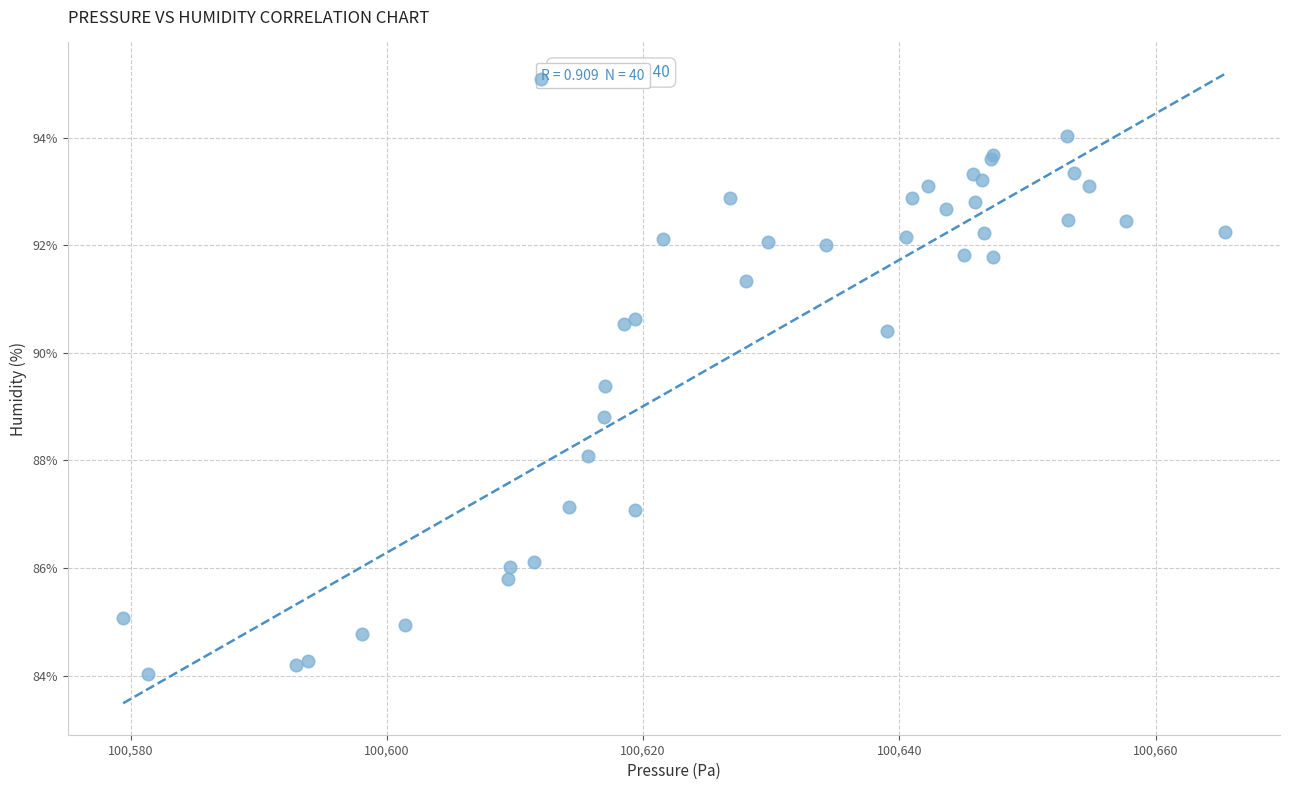

What Y value in the scatter plot is closest to 89?

88.8